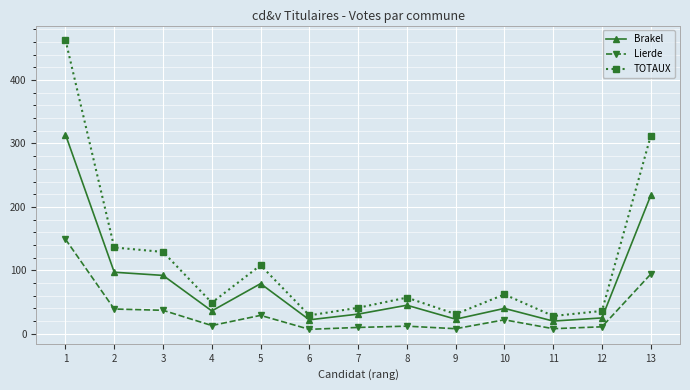

How many distinct data groups are displayed?

3